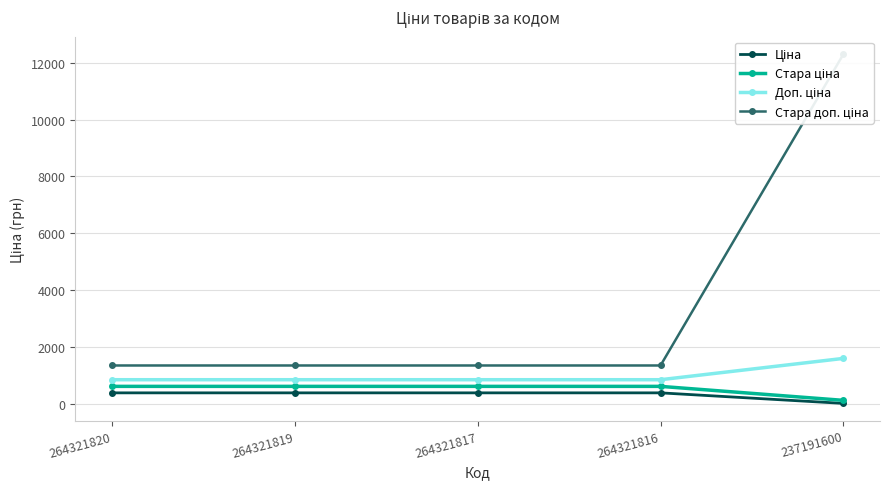

Count the number of categories in the chart.

5